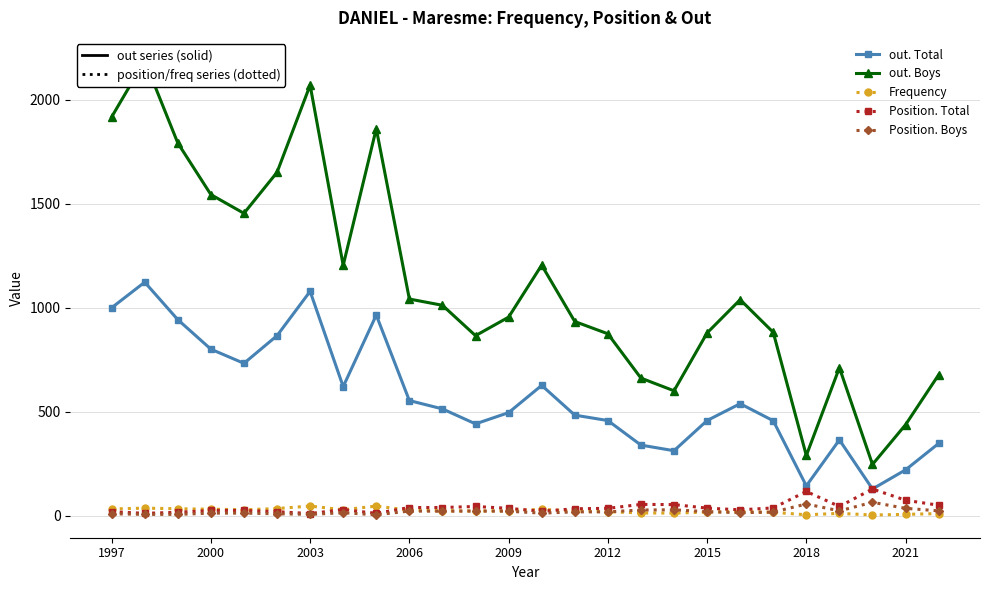

Which series has the largest total across all categories?

out. Boys